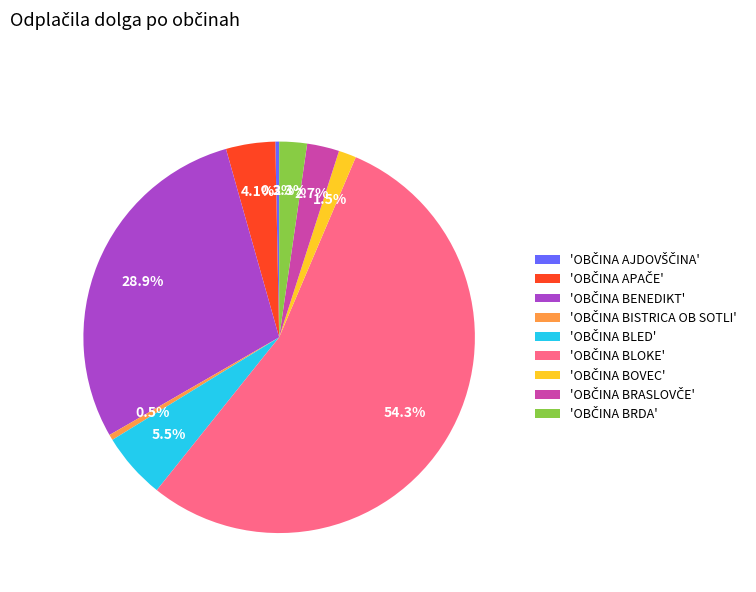

How many segments does this pie chart have?

9